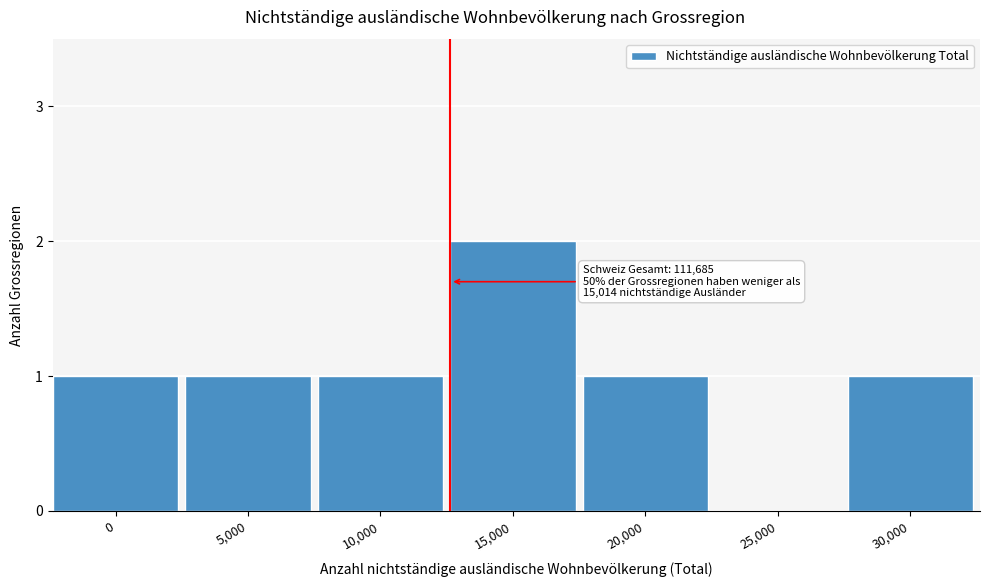

Reading left to right, list all the values displayed in this chart.

0=1	5,000=1	10,000=1	15,000=2	20,000=1	25,000=0	30,000=1